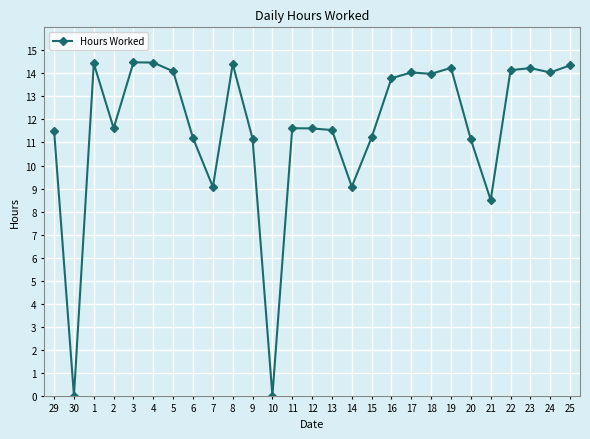

What is the label of the 4th point from the right?

22